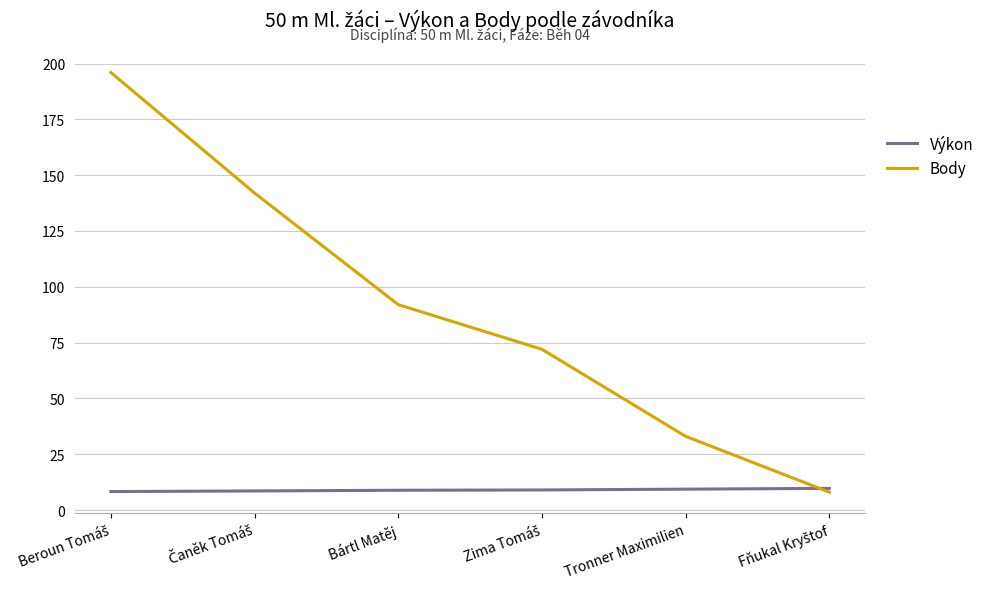

Which series has the largest range (max minus min)?

Body